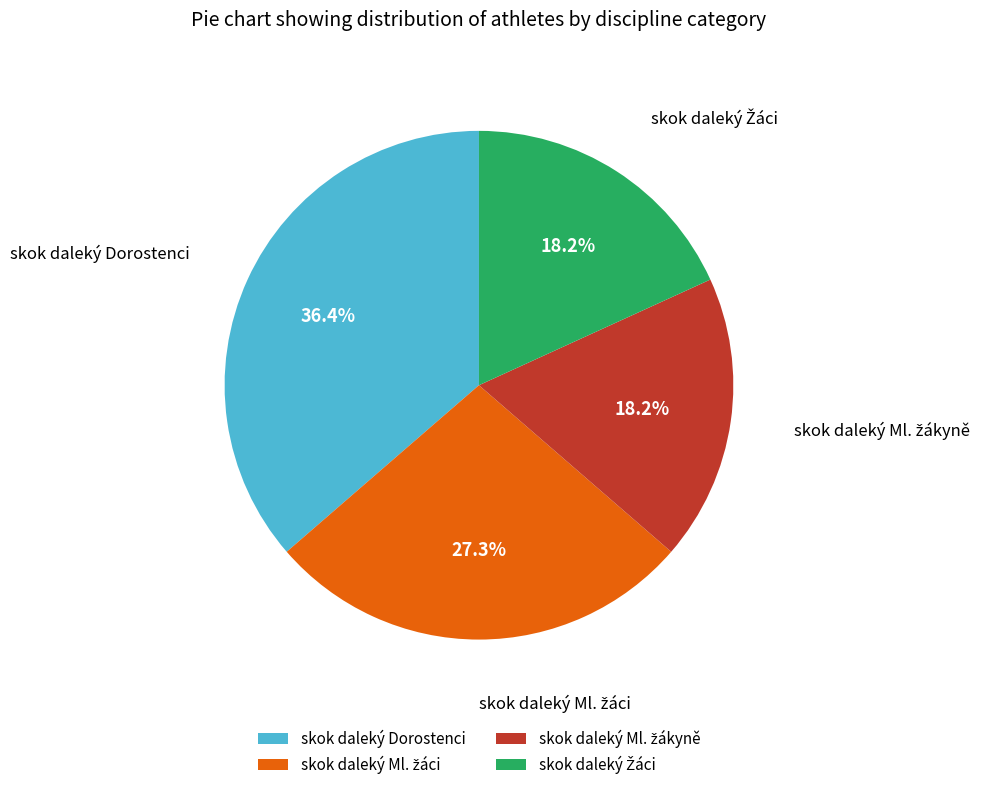

True or false: skok daleký Dorostenci accounts for 22% of the total.

False